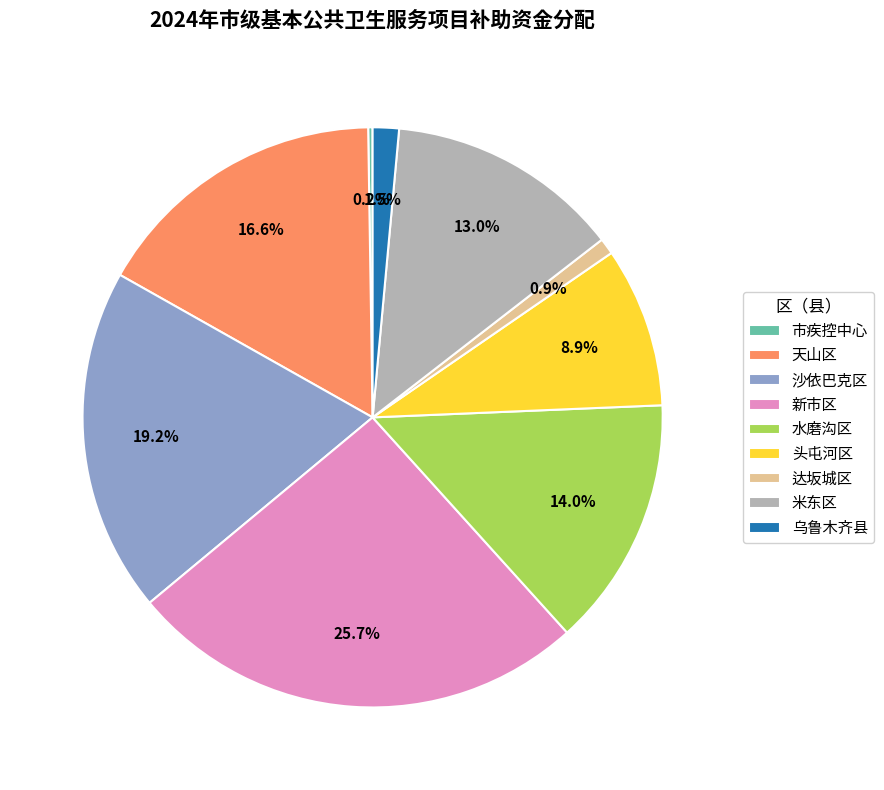

Does any single category account for the majority?

No